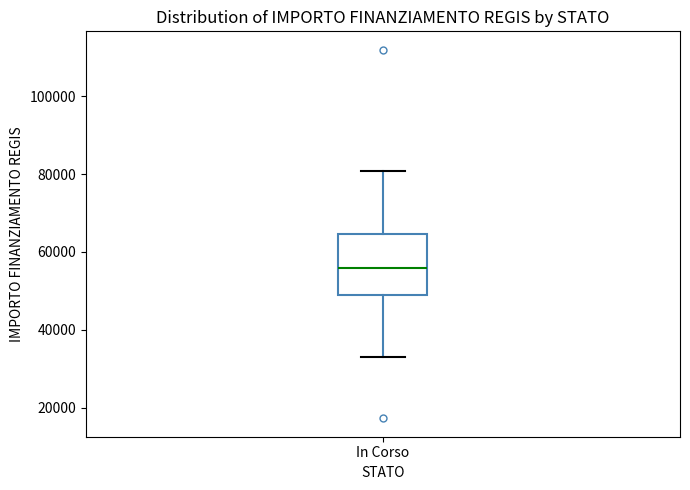

Read this box plot against the y-axis: the position of the median line, the range covered by the box, and the ends of both whiskers. The values are not printed on the chart, so give them approximately, as read against the axis.

median 56000, box 50000 to 64000, whiskers 32000 to 80000